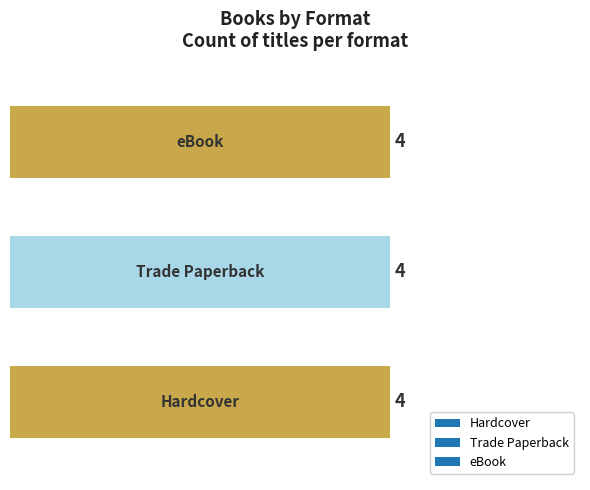

Which series has the largest total across all categories?

Hardcover